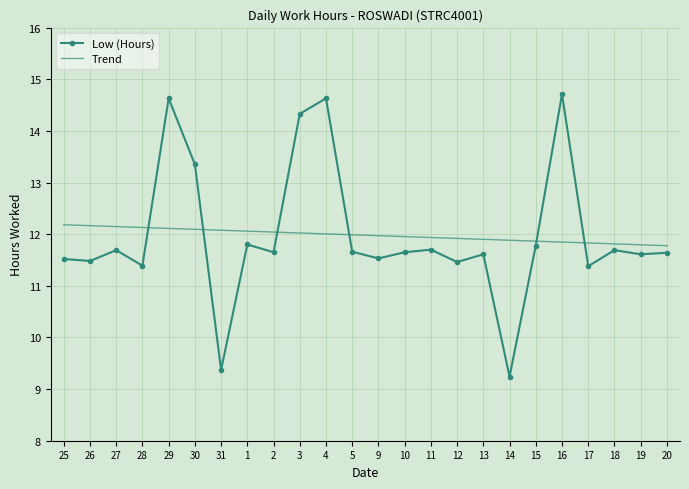

True or false: Low (Hours) has a value of 6.9 at 29.

False